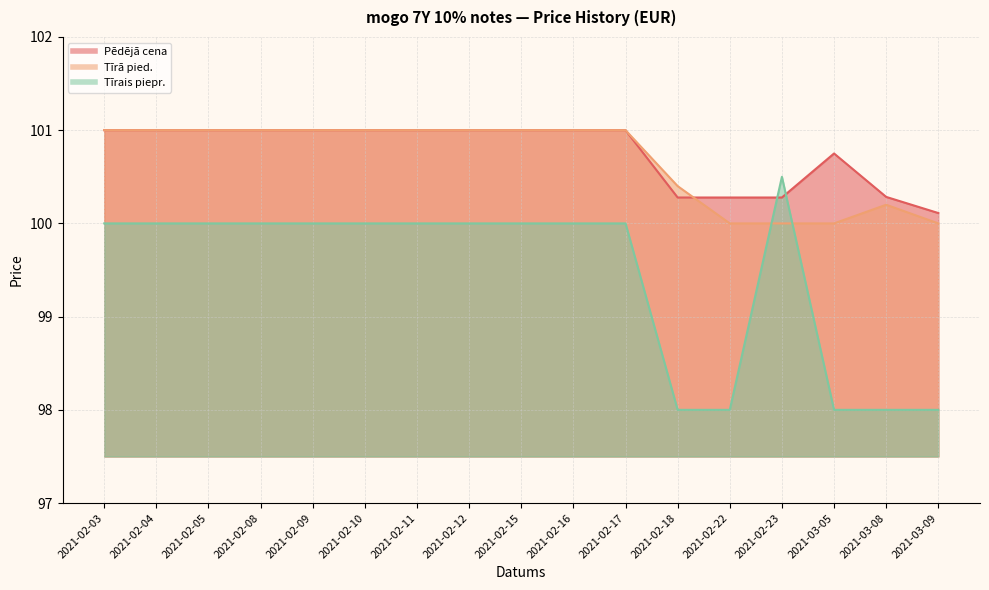

What is the average value of the Pēdējā cena series?

100.8